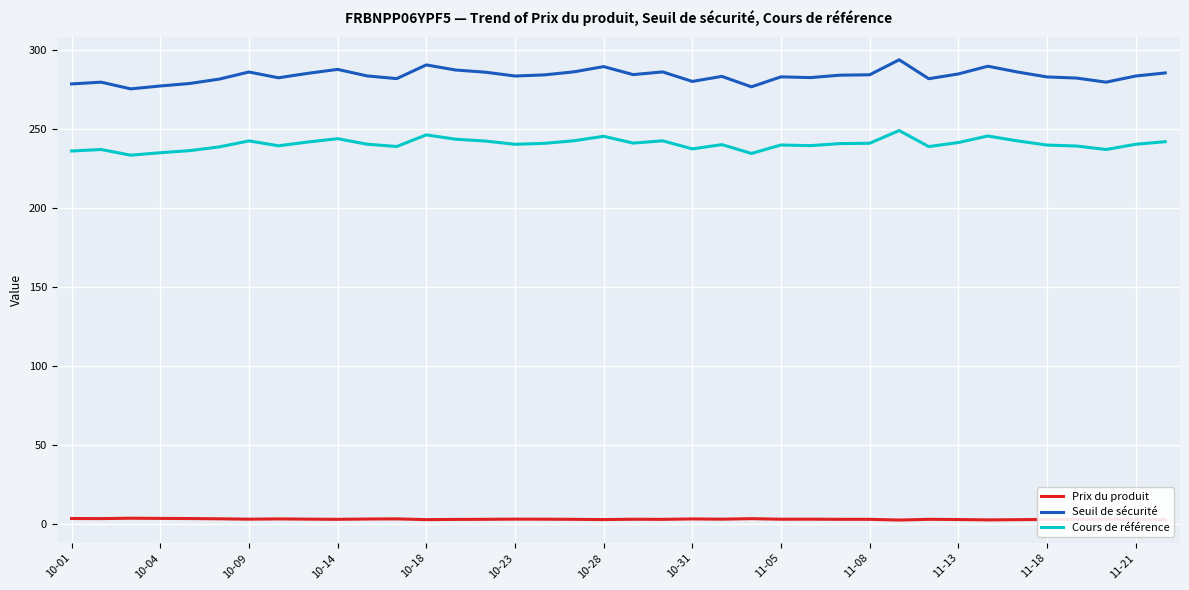

Is this an area chart (filled region under the line)?

No